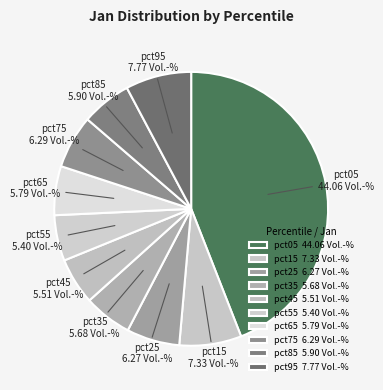

Do pct45 5.51 Vol.-% and pct15 7.33 Vol.-% together represent more than half of the pie?

No